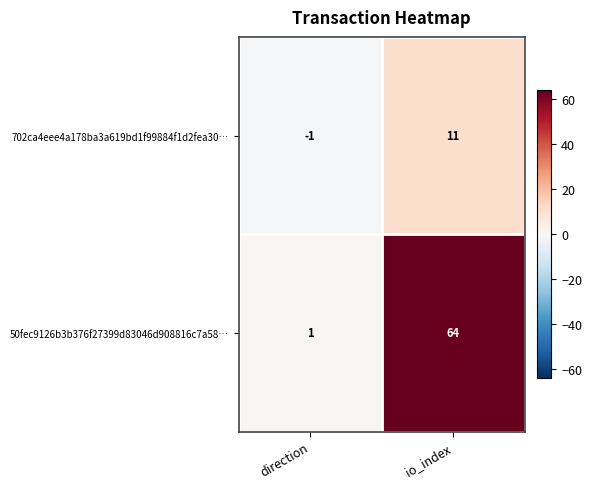

What value does the 702ca4eee4a178ba3a619bd1f99884f1d2fea30… series have at io_index?

11